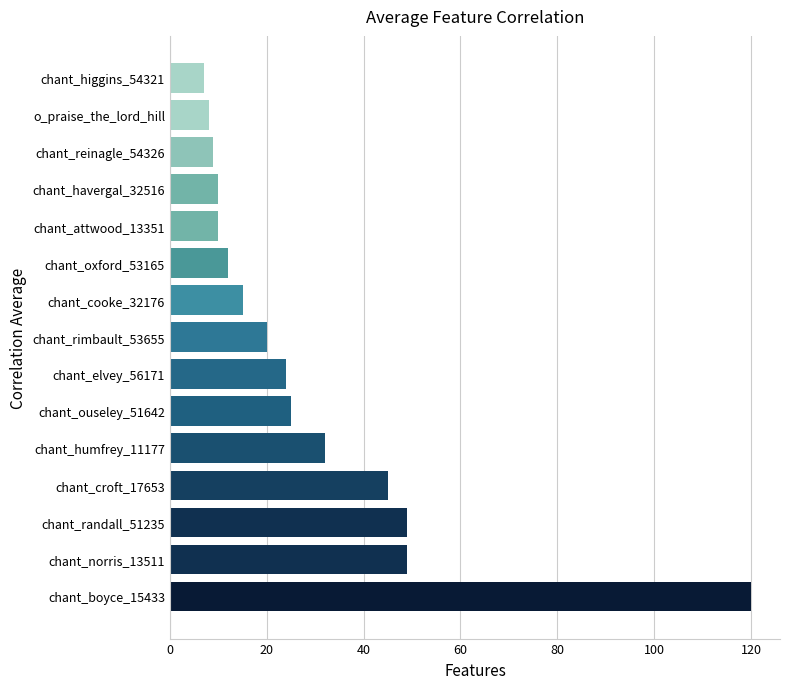

What value does the data have at chant_havergal_32516?

10